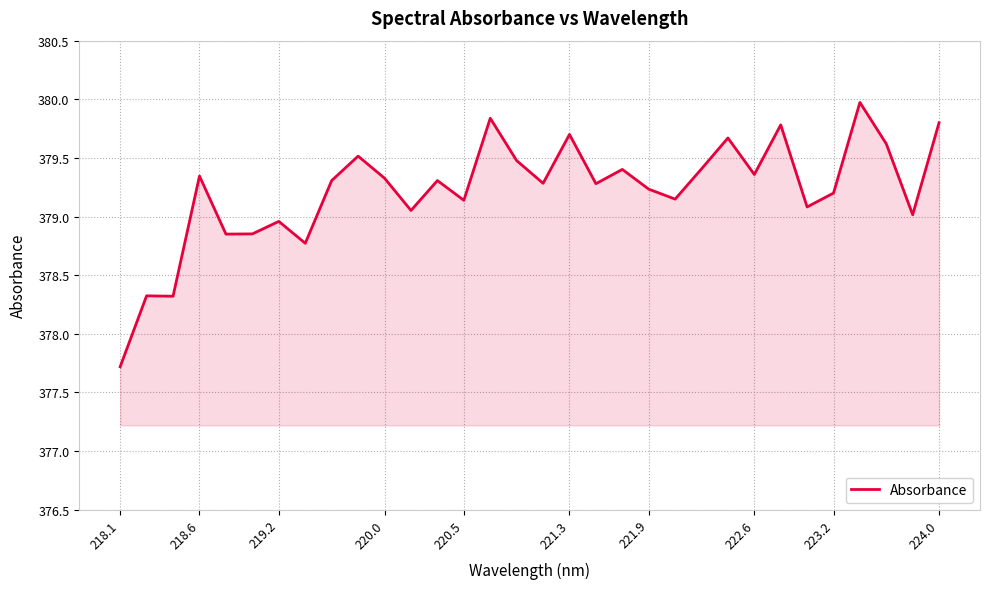

How many lines are shown in the chart?

1